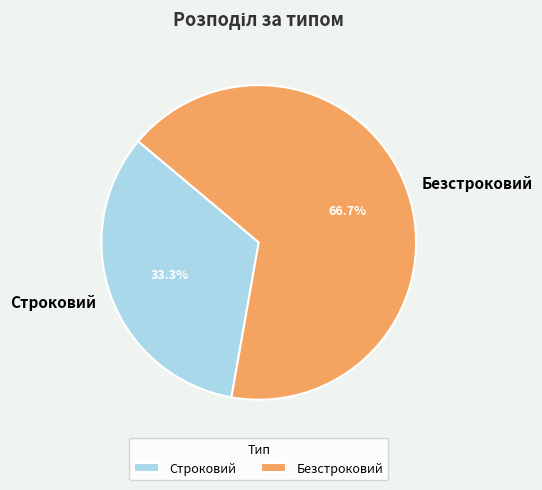

Is there a majority slice in this chart?

Yes